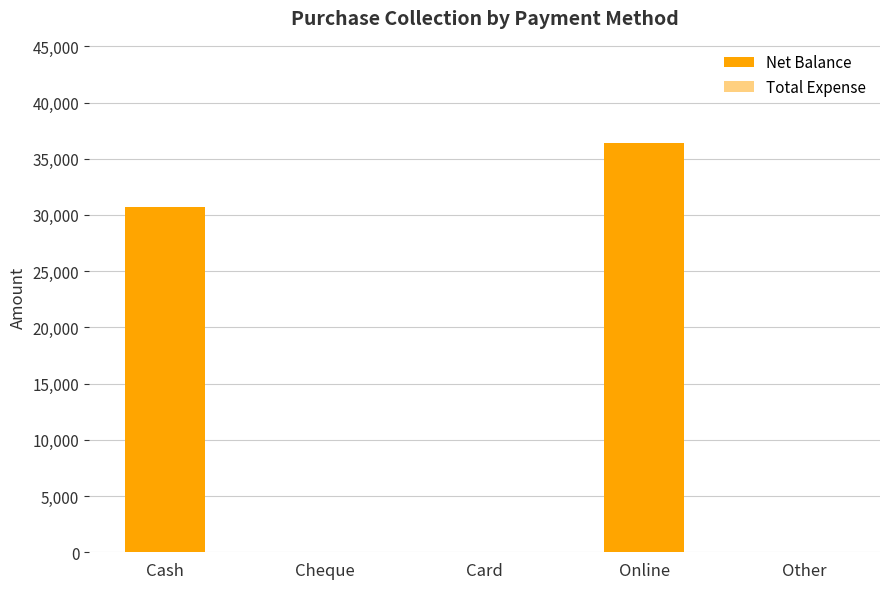

The chart shows a value of 62957 at Online. True or false?

False